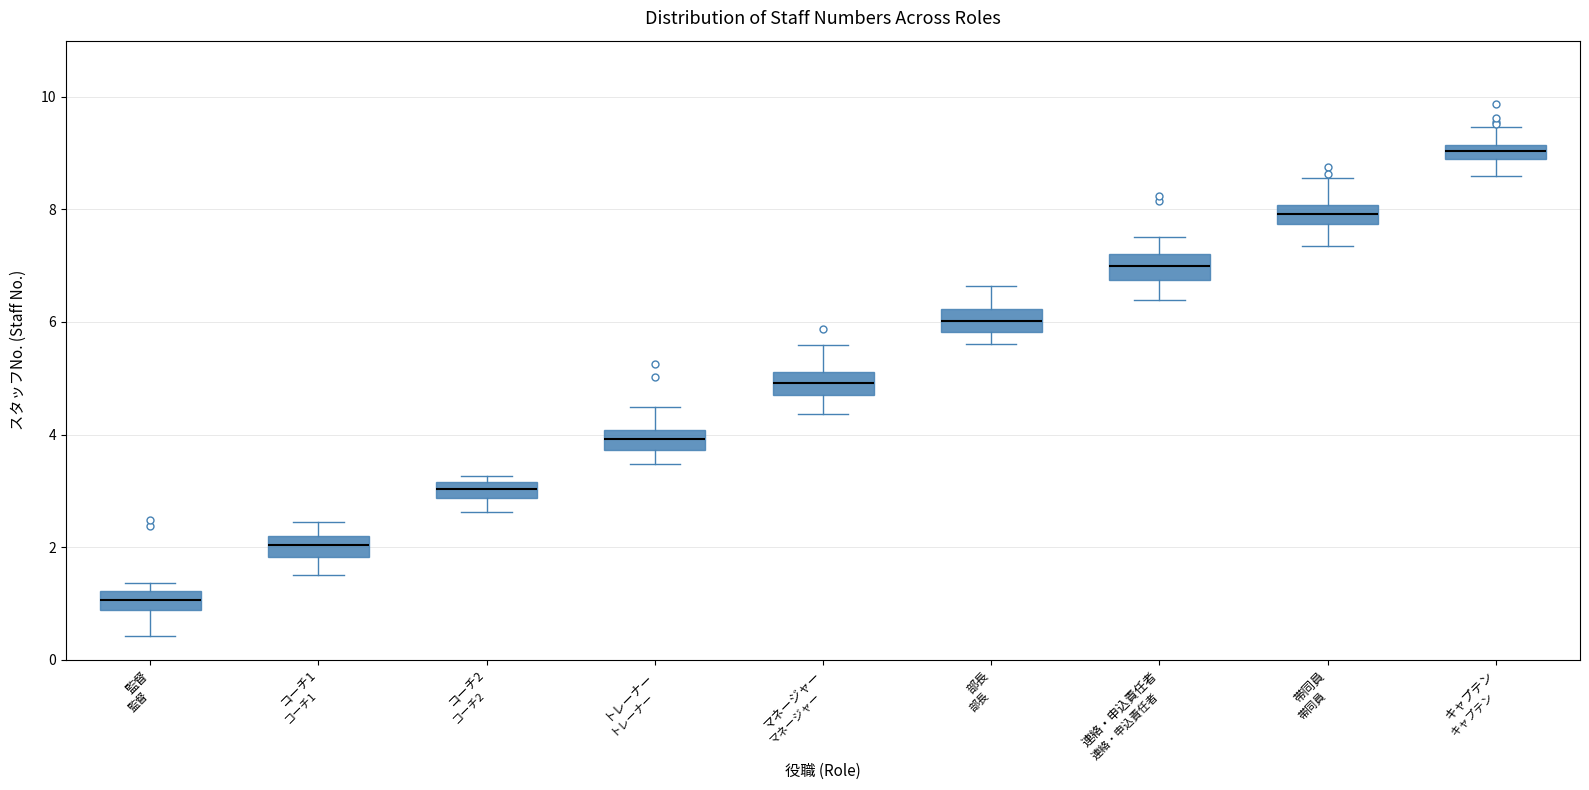

Which box's median line is the lowest?

監督